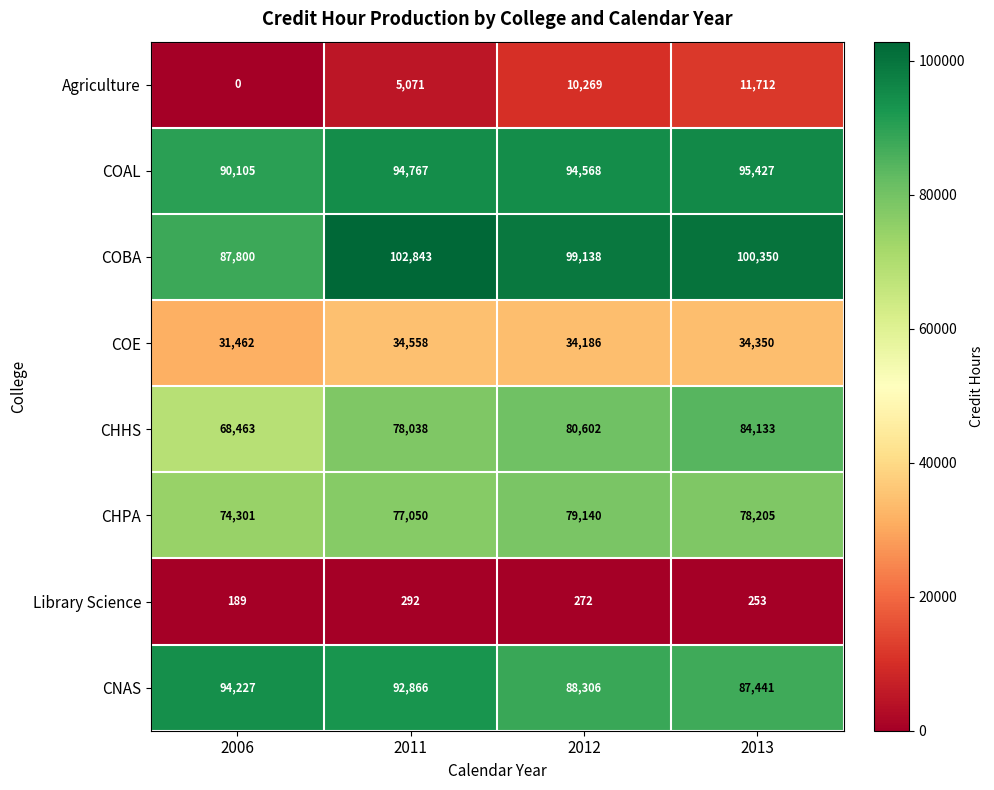

What is the spread (max minus min) of values at 2011?

102551